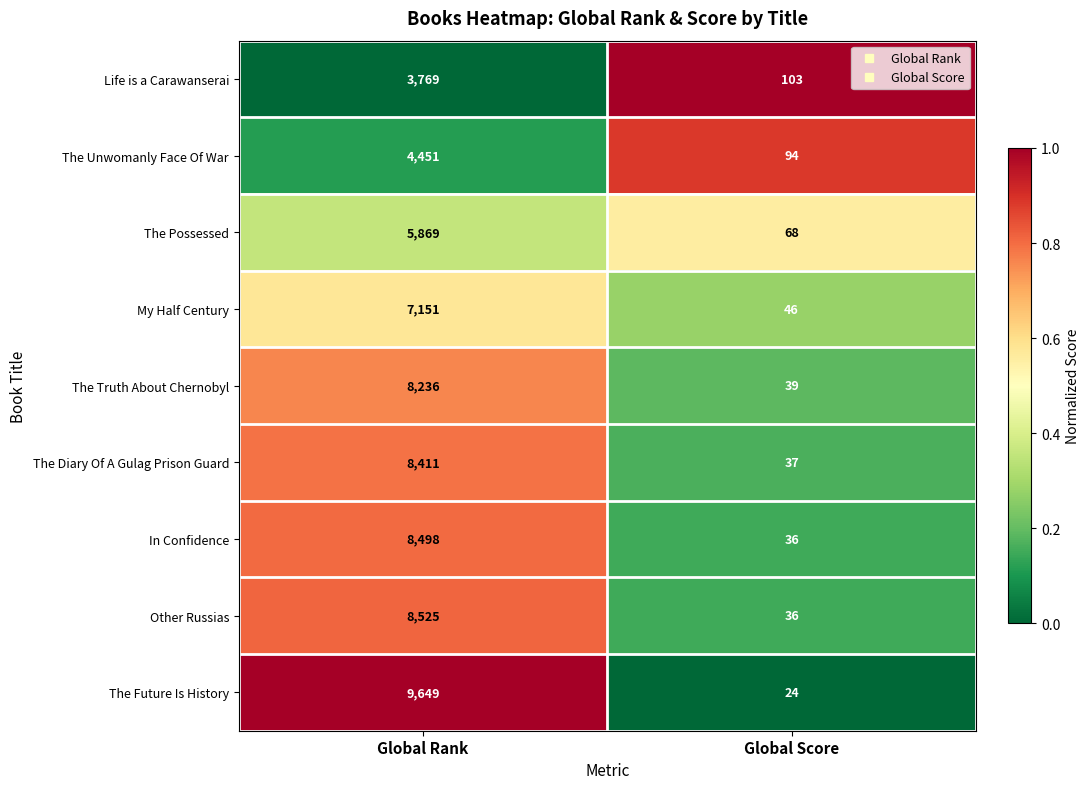

What is the sum of the The Unwomanly Face Of War values at Global Rank and Global Score?

4545